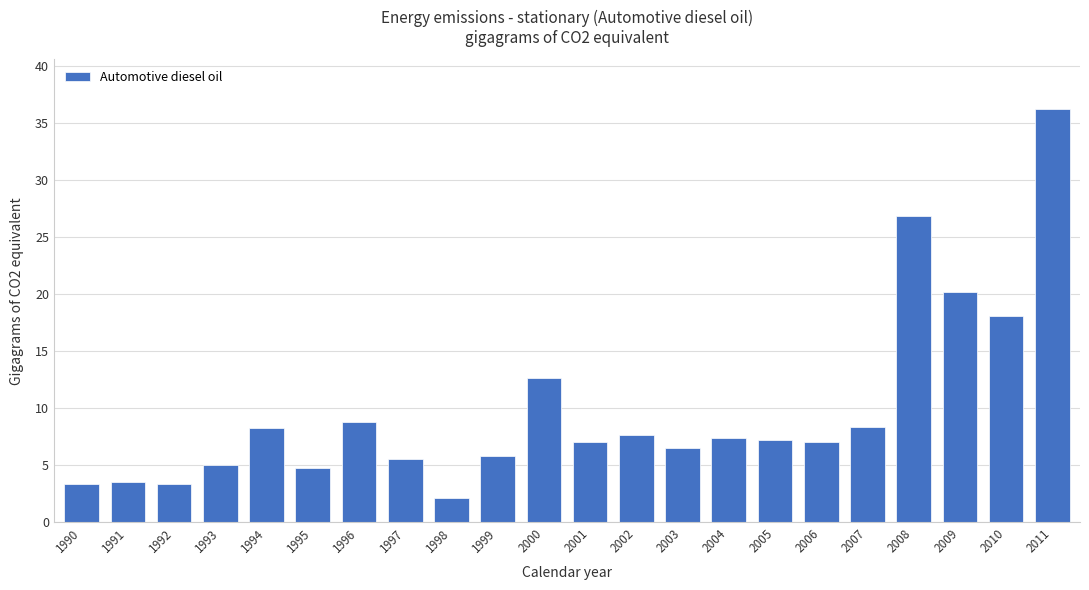

What is the sum of all values?

215.5